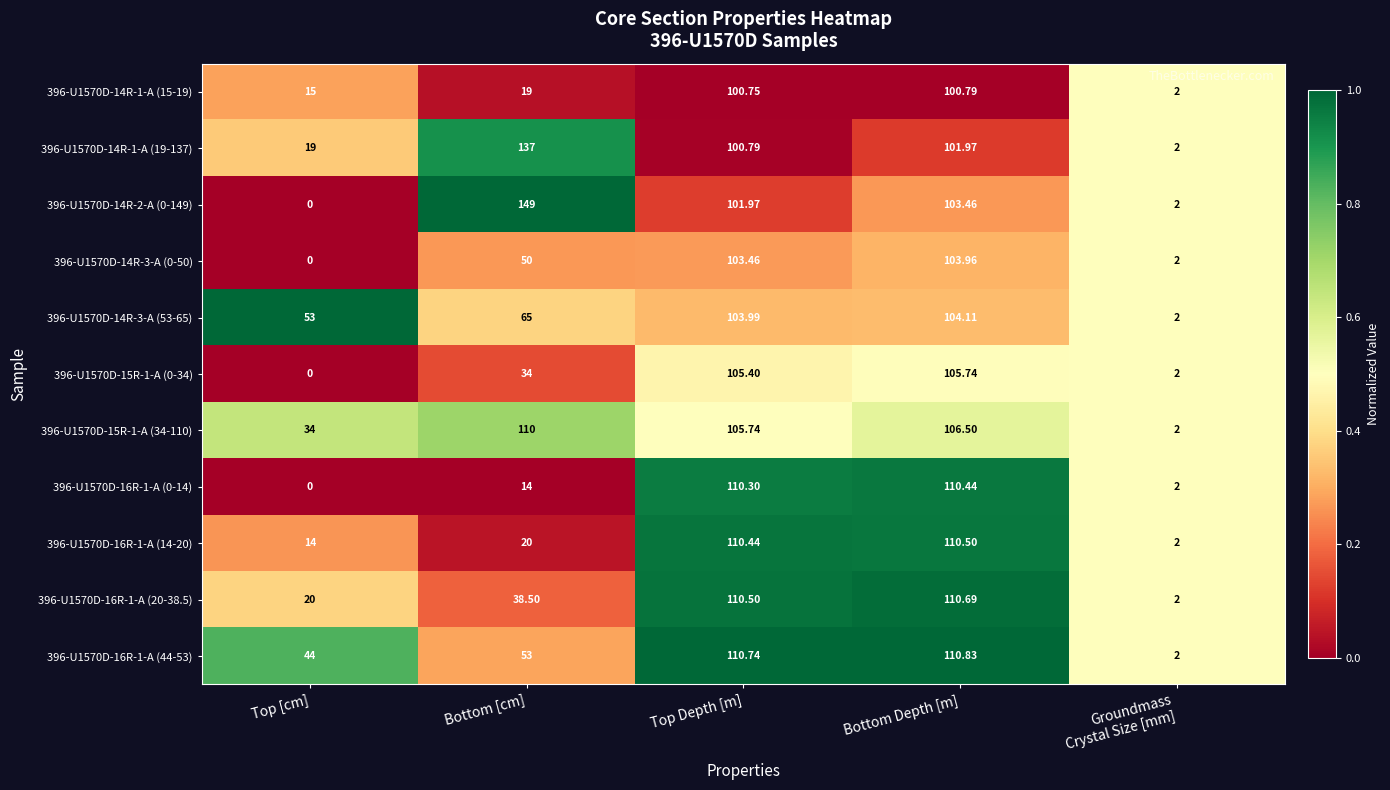

At which category is the sum across all series the highest?

Bottom Depth [m]